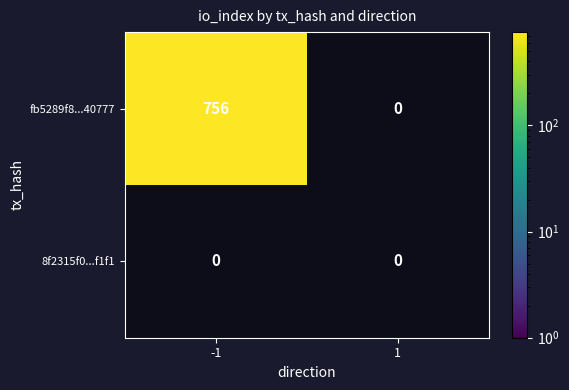

How many positive values does the fb5289f8d55ad82182471d757a837ea66f40777 series have?

1